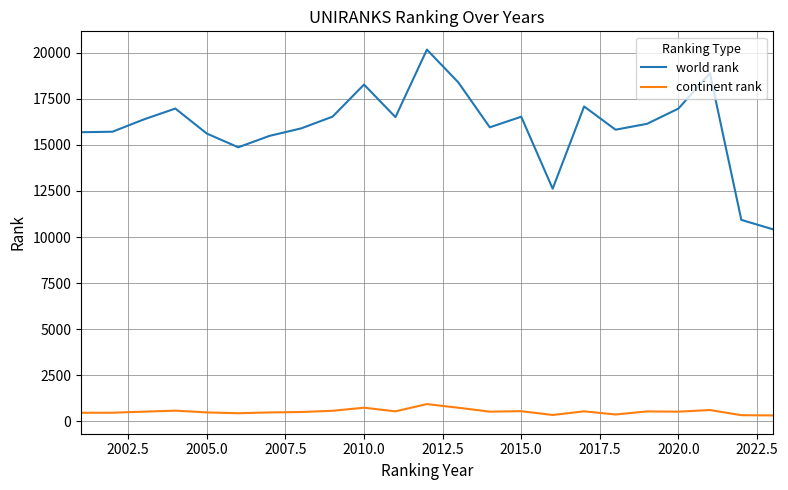

Is this an area chart (filled region under the line)?

No